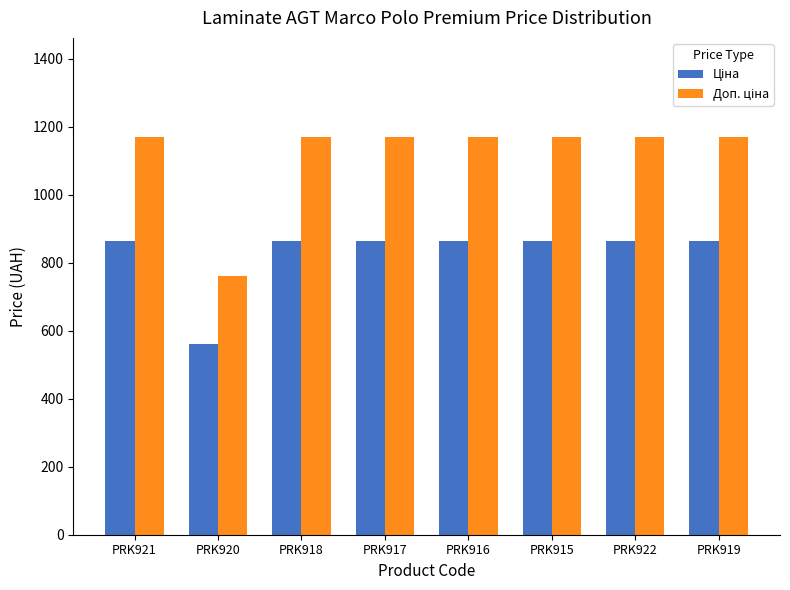

What is the maximum value shown in the chart?

1169.2